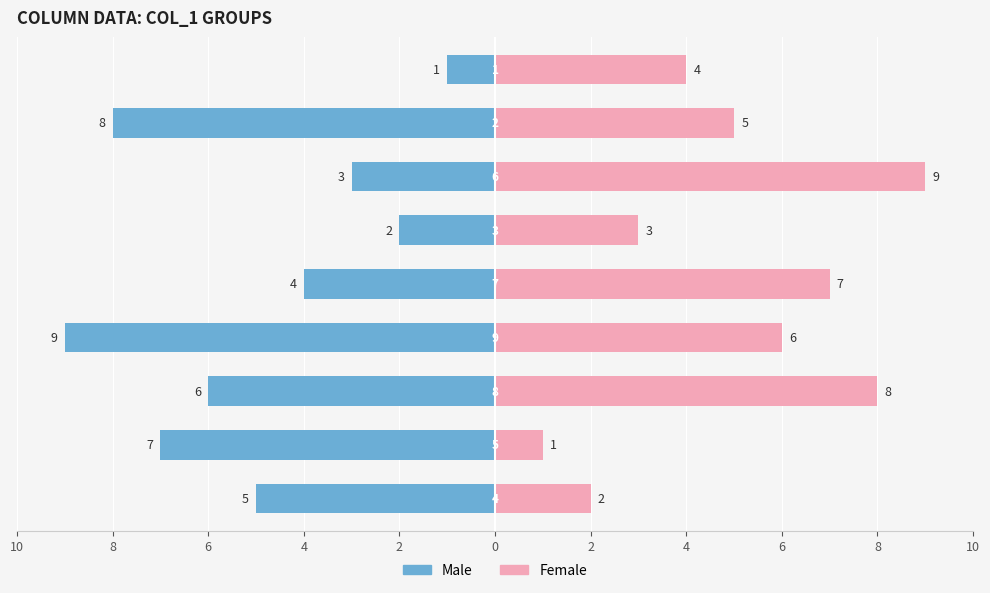

What is the value of the Male bar at the 4th from the left?

-9